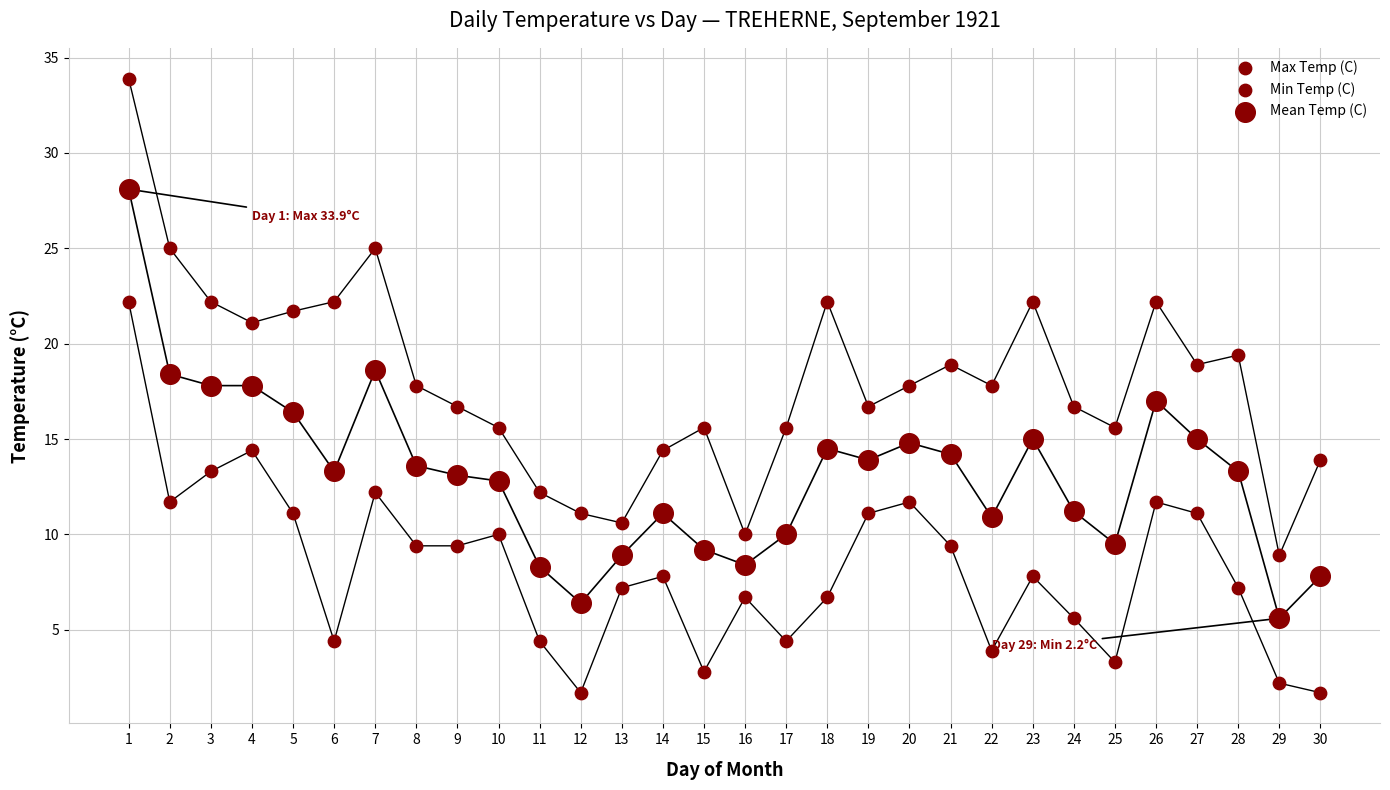

How many data points are displayed?

90